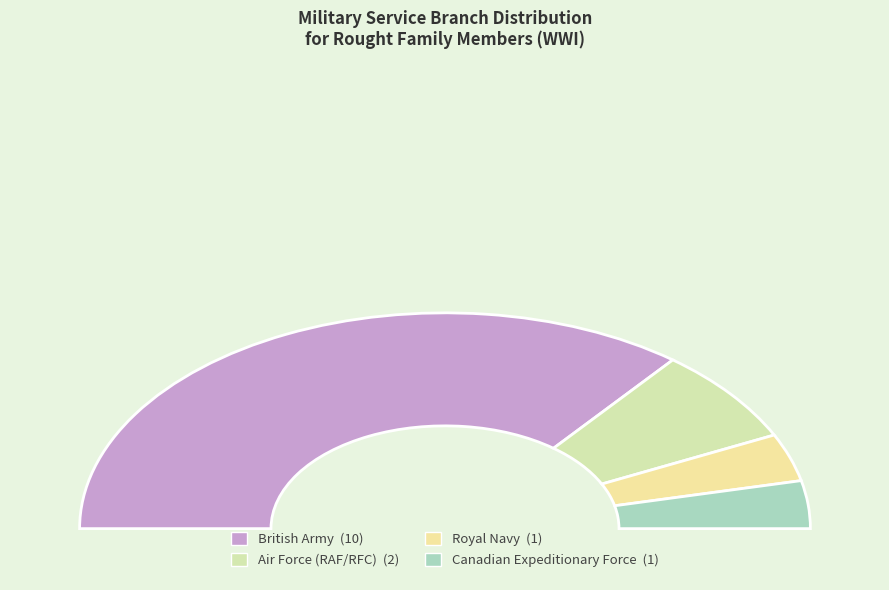

Approximately how many times larger is the value at Canadian Expeditionary Force compared to Air Force (RAF/RFC)?

0.5